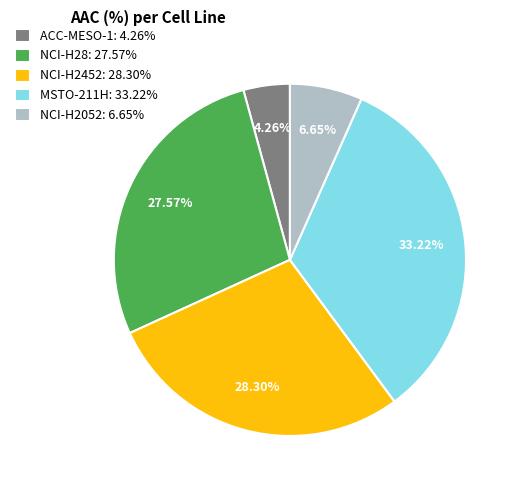

What is the ratio of the value at NCI-H2452: 28.30% to the value at MSTO-211H: 33.22%?

0.9